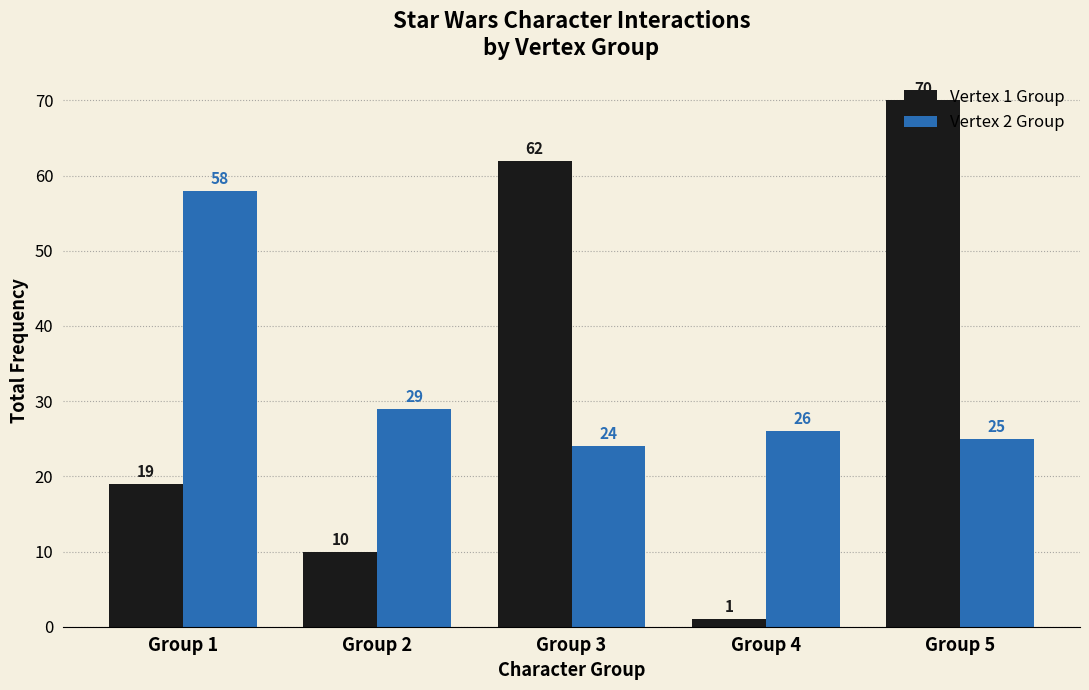

How many bars are there in total?

10